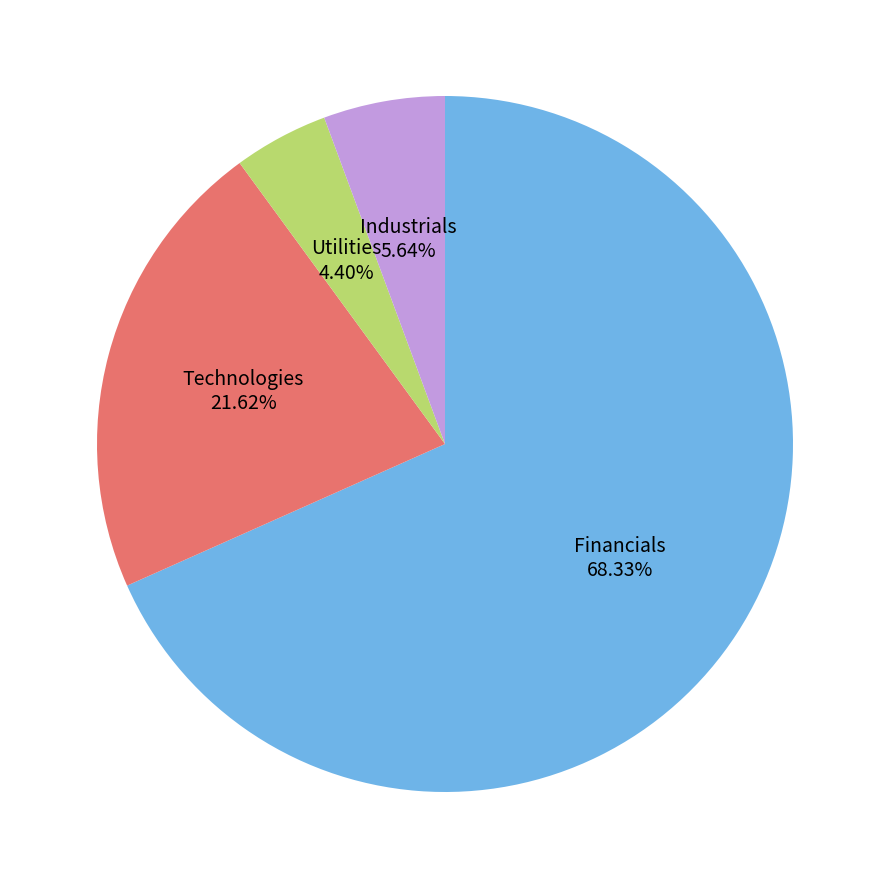

Combined, do Financials and Industrials account for over 50%?

Yes